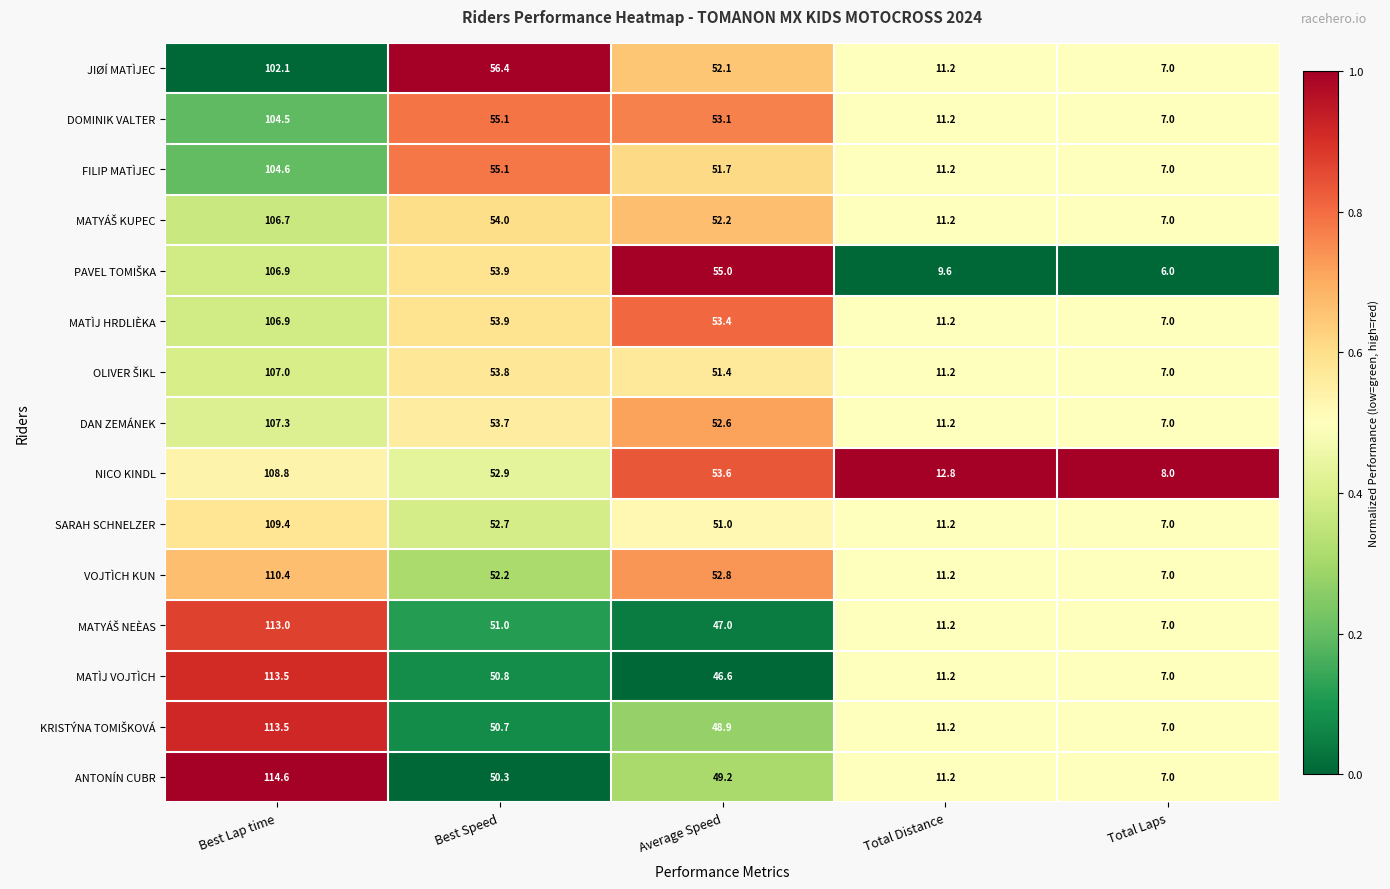

Which series changed the most between Best Lap time and Best Speed?

ANTONÍN CUBR